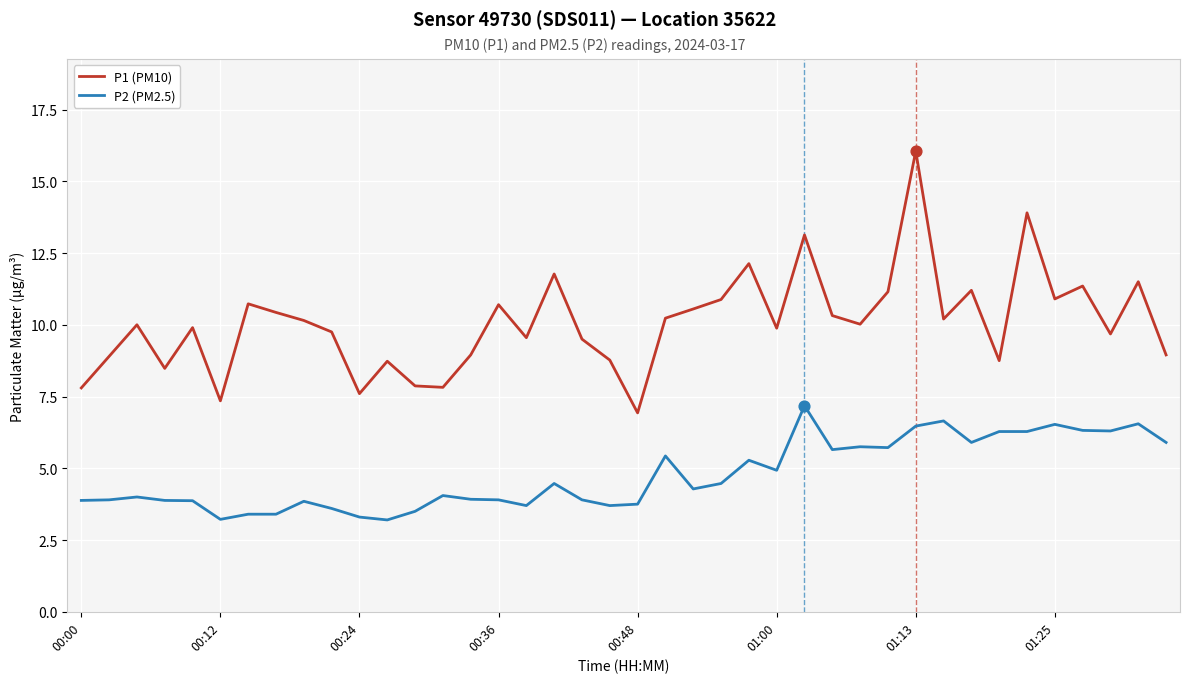

Which series has the largest range (max minus min)?

P1 (PM10)